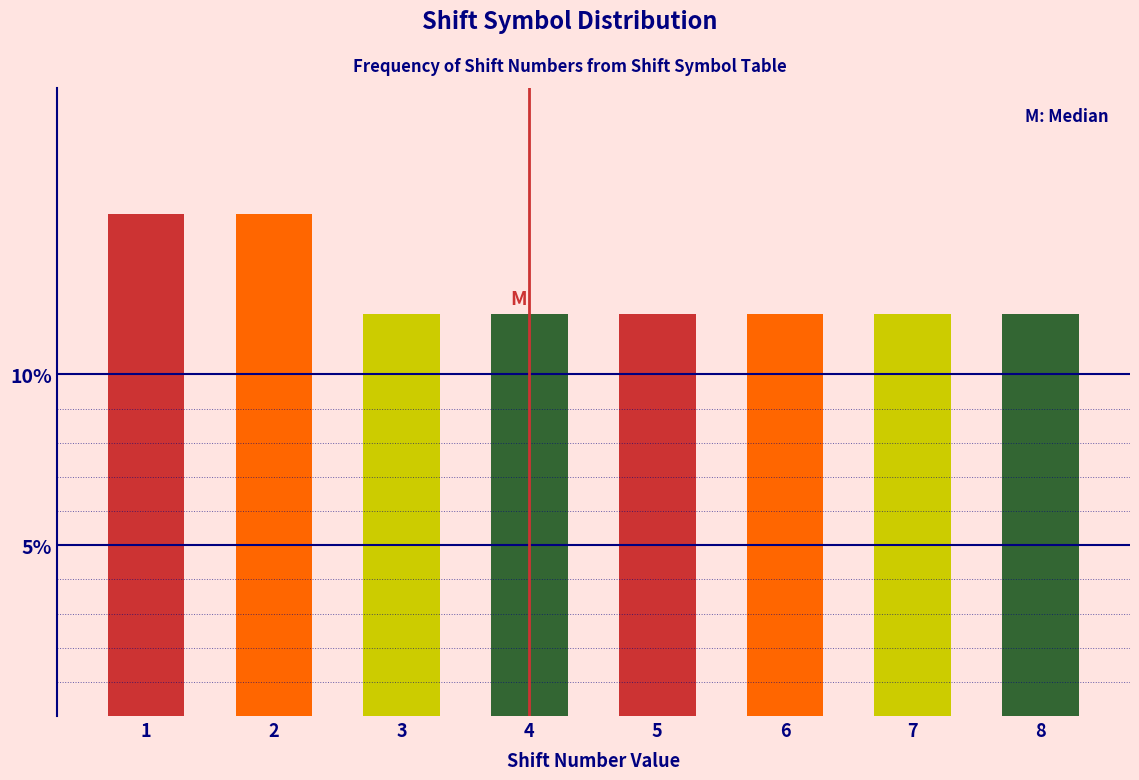

Reading left to right, what are all the values shown in this chart?

1=14.7	2=14.7	3=11.8	4=11.8	5=11.8	6=11.8	7=11.8	8=11.8